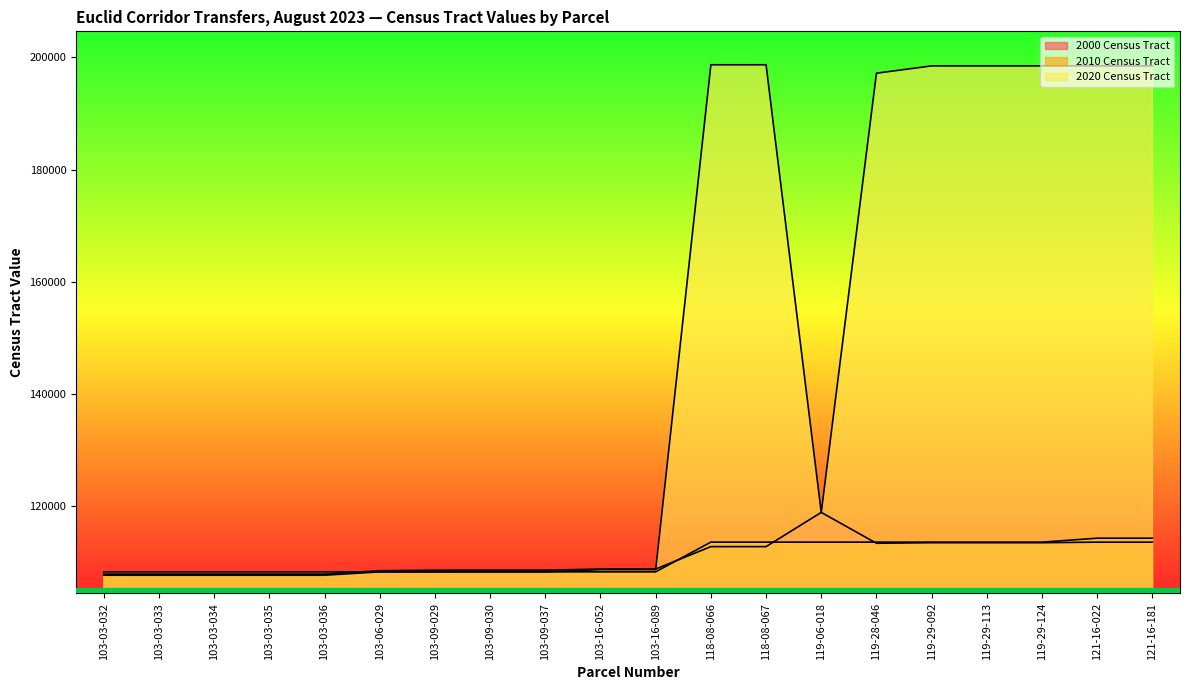

How many times do 2000 Census Tract and 2010 Census Tract cross each other?

4